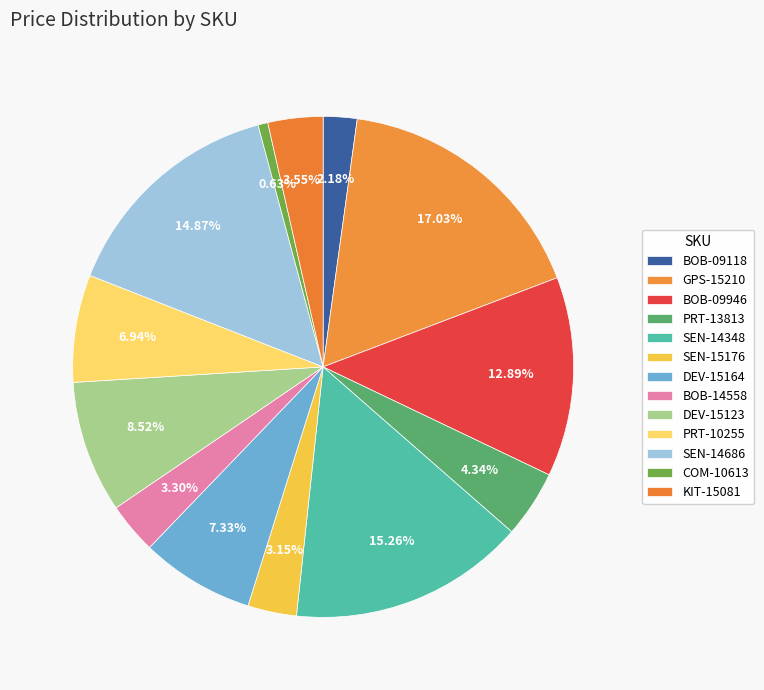

How many slices are in this pie chart?

13